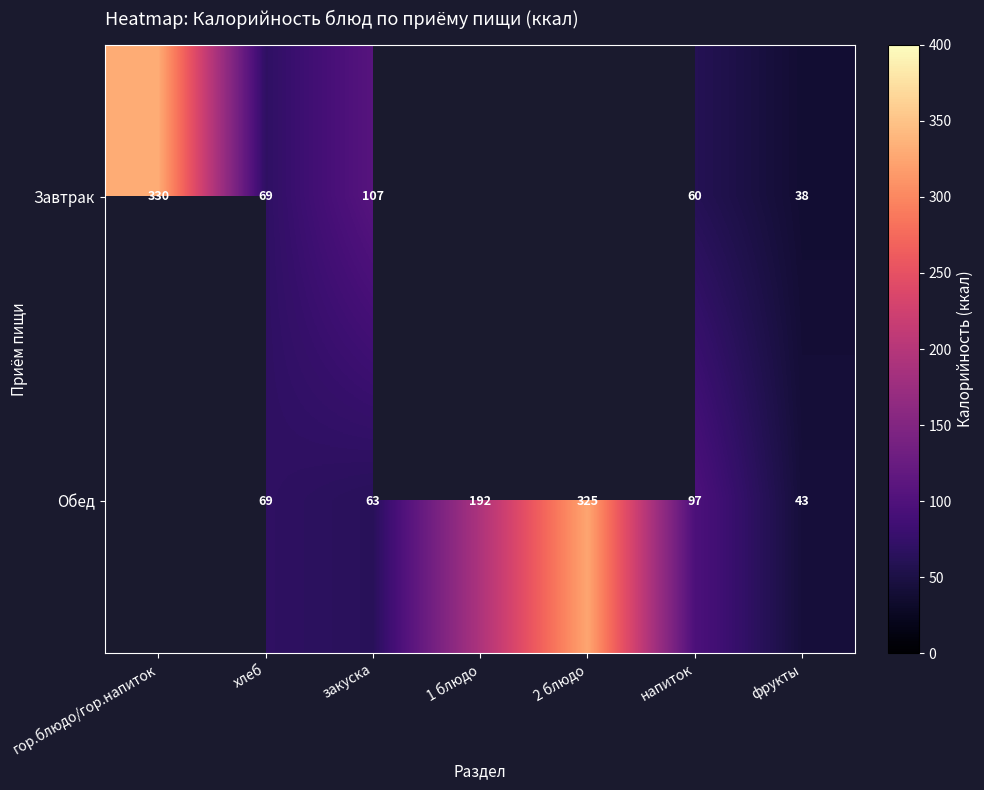

What is the difference between the Обед values at хлеб and закуска?

6